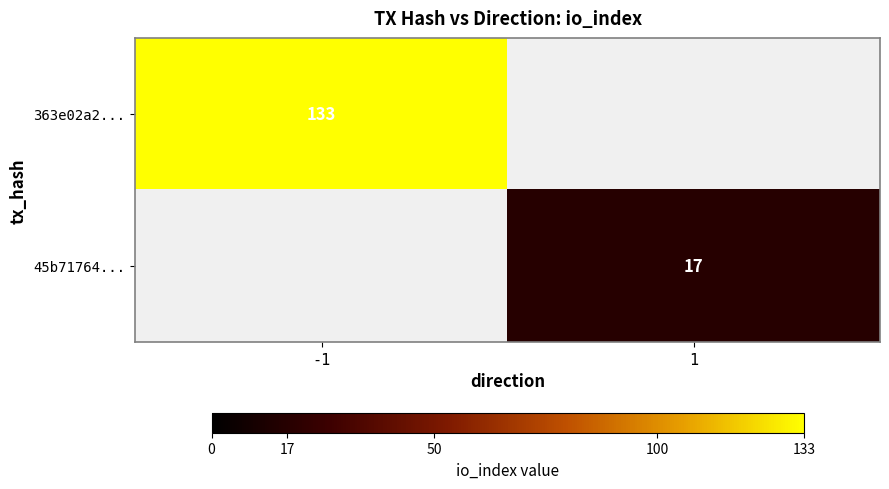

Is it true that 45b71764... equals 17 at 1?

True